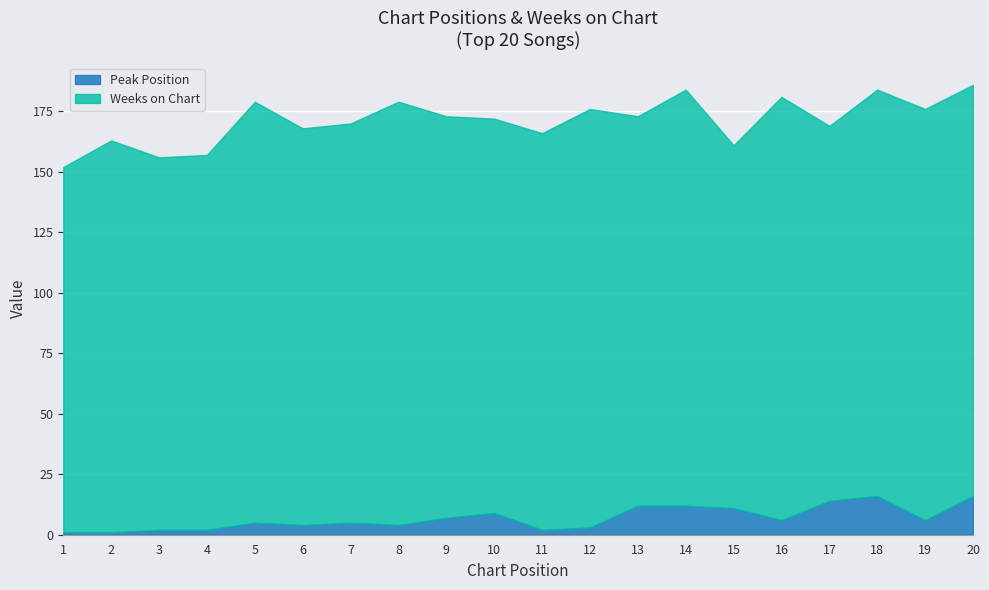

The Peak Position series shows 16 at 18. True or false?

True